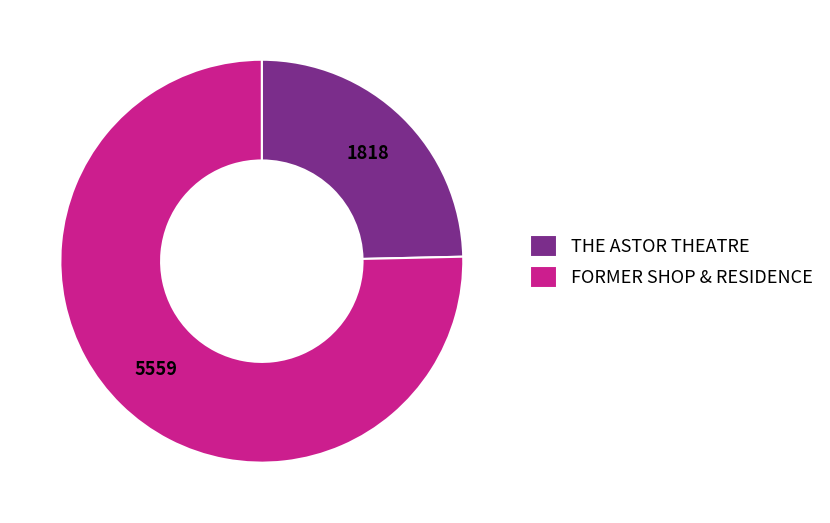

The 5559 slice represents 65% of the pie. True or false?

False